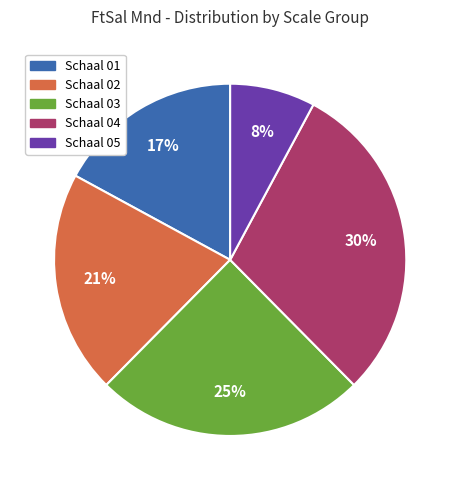

To the nearest percent, what is the difference between the largest and smallest slice percentages?

22%